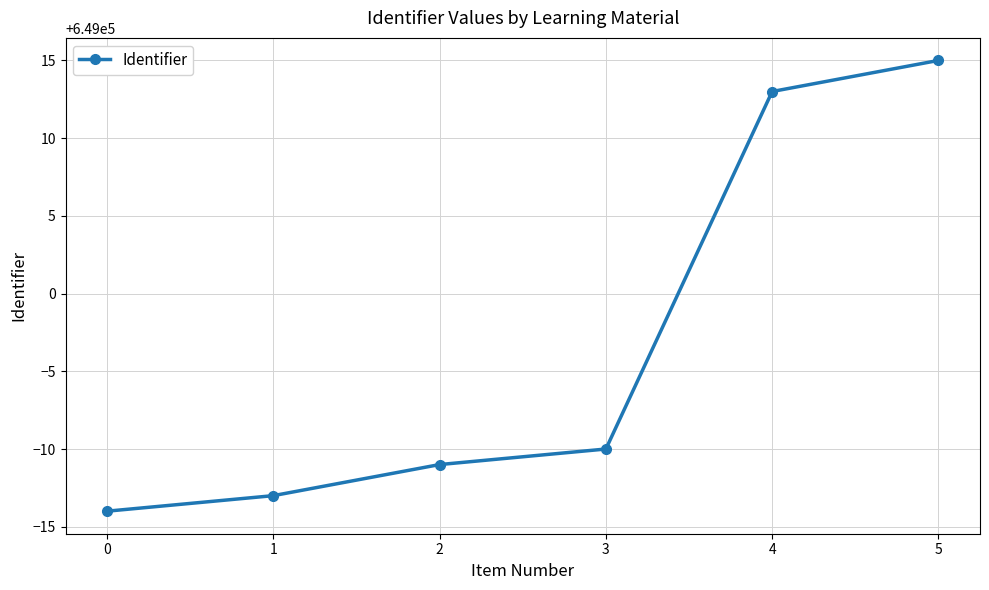

True or false: the data has more than 0 interior local peaks.

False